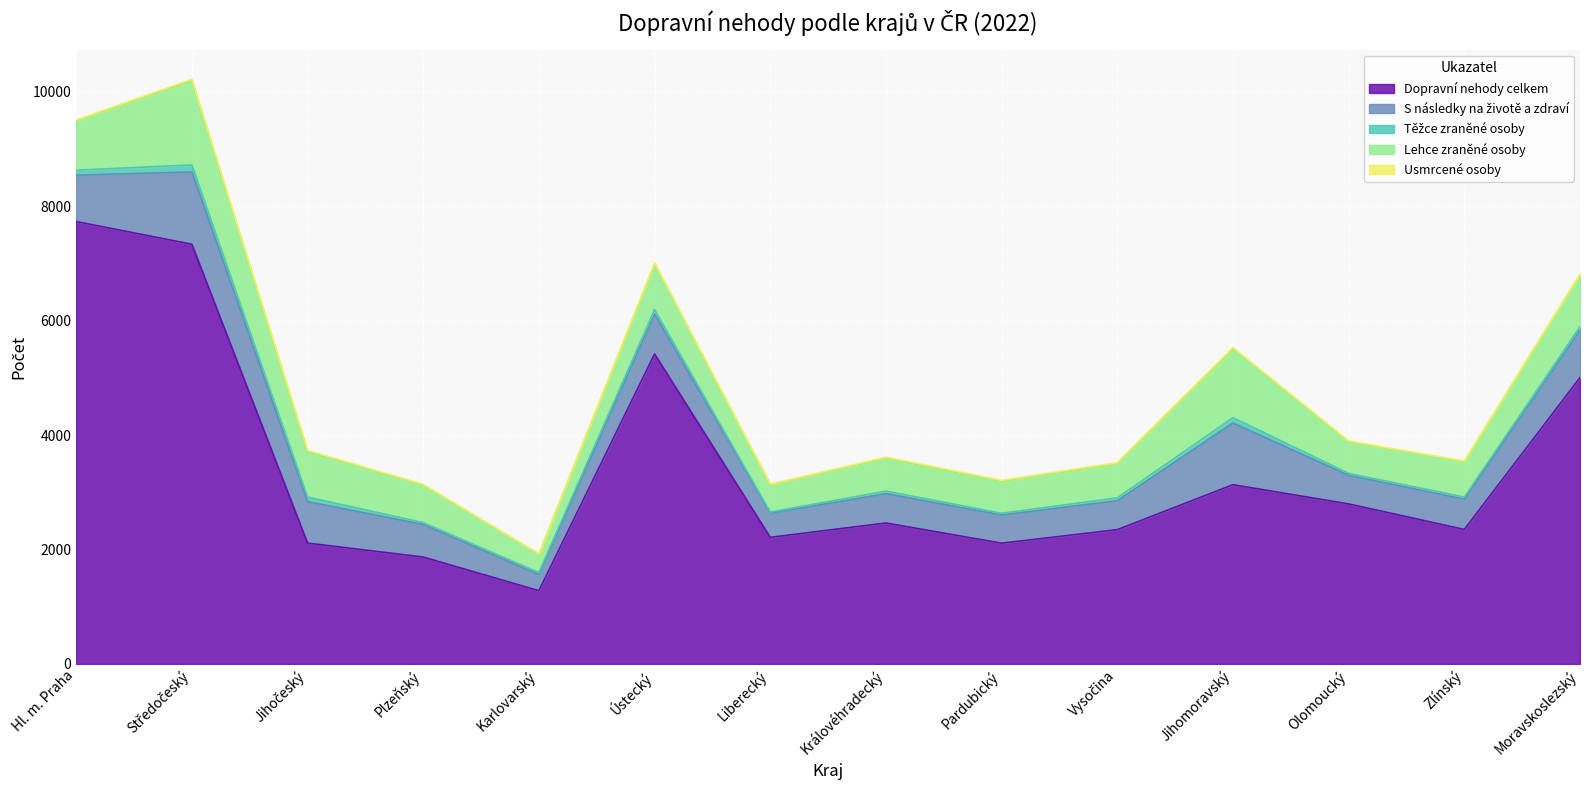

What is the approximate value of S následky na životě a zdraví at Jihočeský?

724